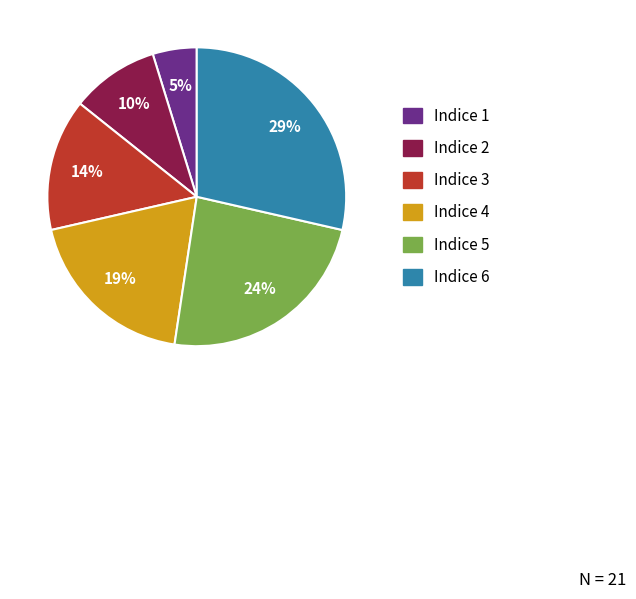

Does Indice 5 represent more than half of the total?

No